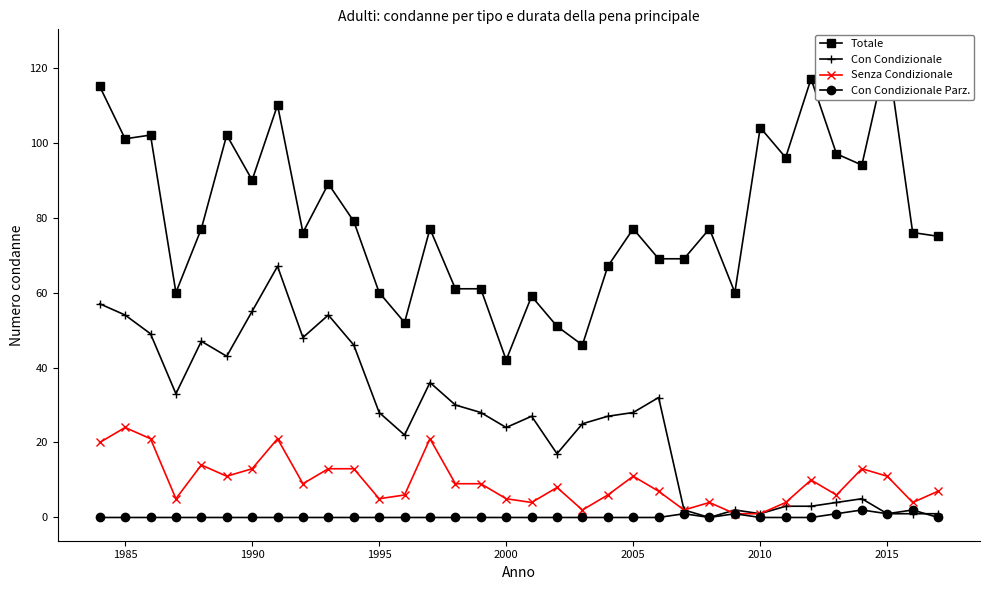

Which category has the highest value in the Senza Condizionale series?

1985